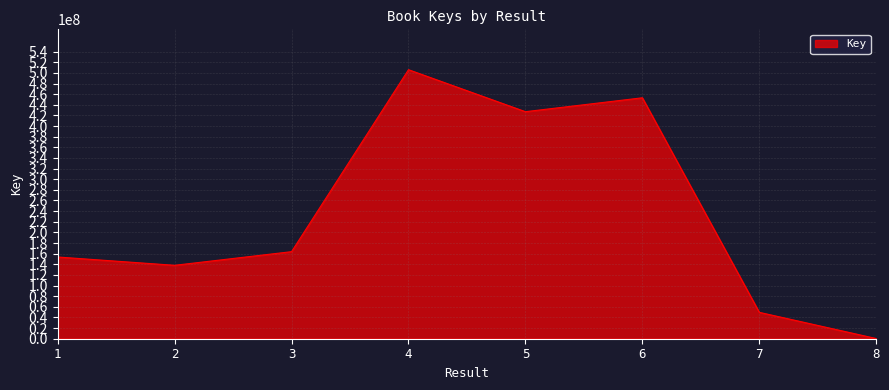

Is it true that the value at 5 is 126669915?

False